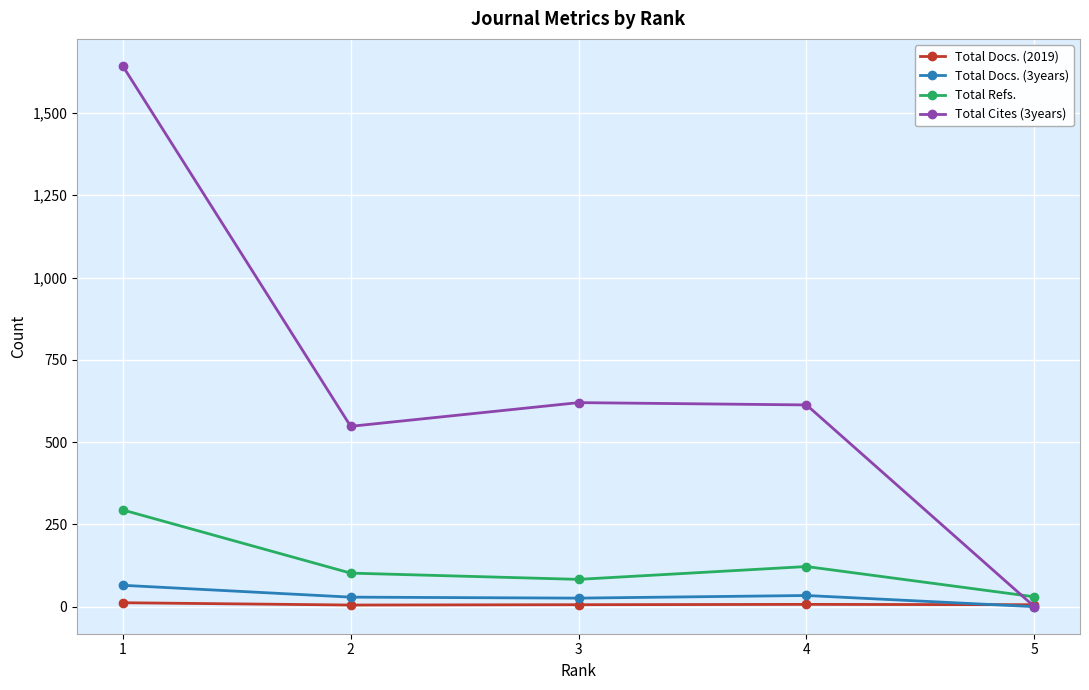

What is the maximum value shown in the chart?

1643